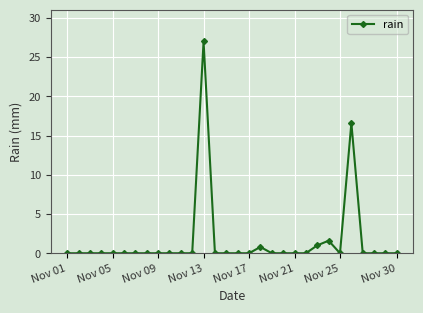

What is the maximum value shown in the chart?

27.0